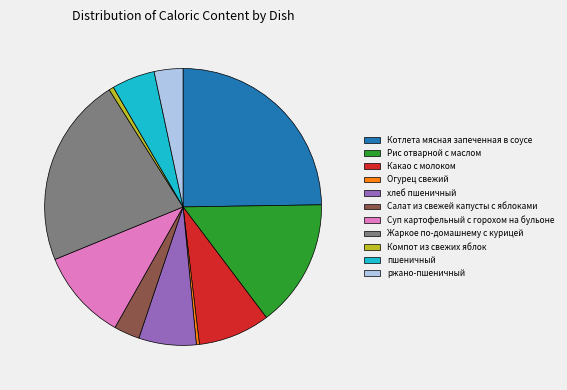

Is there any slice that represents more than half of the pie?

No